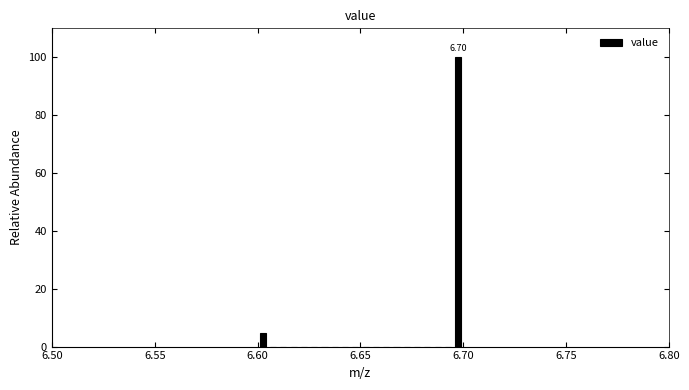

Around what value on the x-axis is the tallest bar? Give the approximate position of its centre, as read against the axis.

6.700